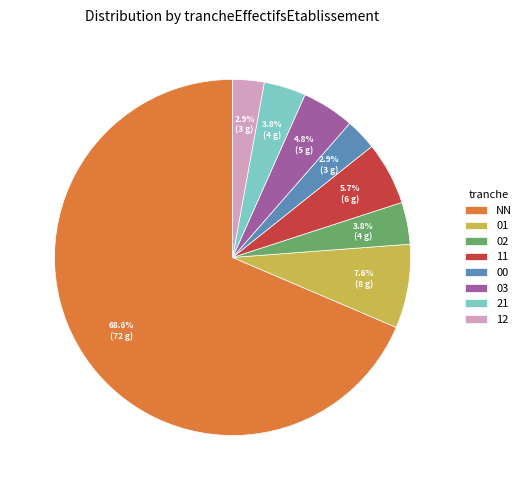

To the nearest percent, what percentage of the pie is 21?

4%